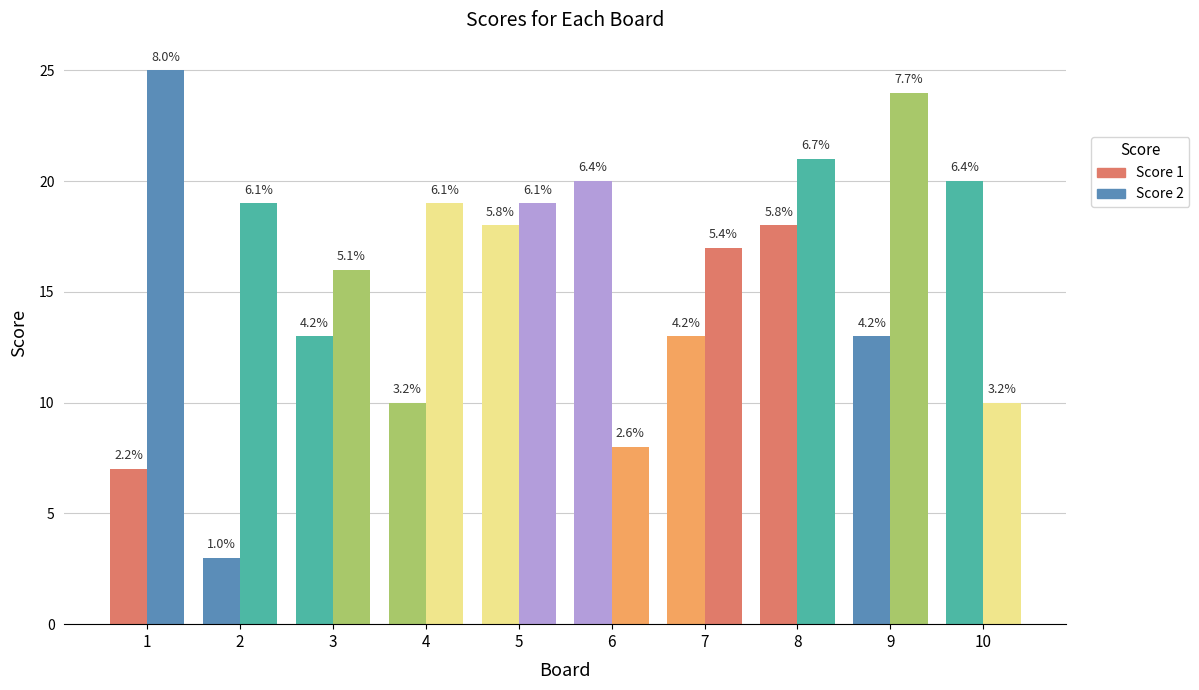

Reading left to right, what are all the values shown in this chart?

Score 1: 1=7	2=3	3=13	4=10	5=18	6=20	7=13	8=18	9=13	10=20
Score 2: 1=25	2=19	3=16	4=19	5=19	6=8	7=17	8=21	9=24	10=10